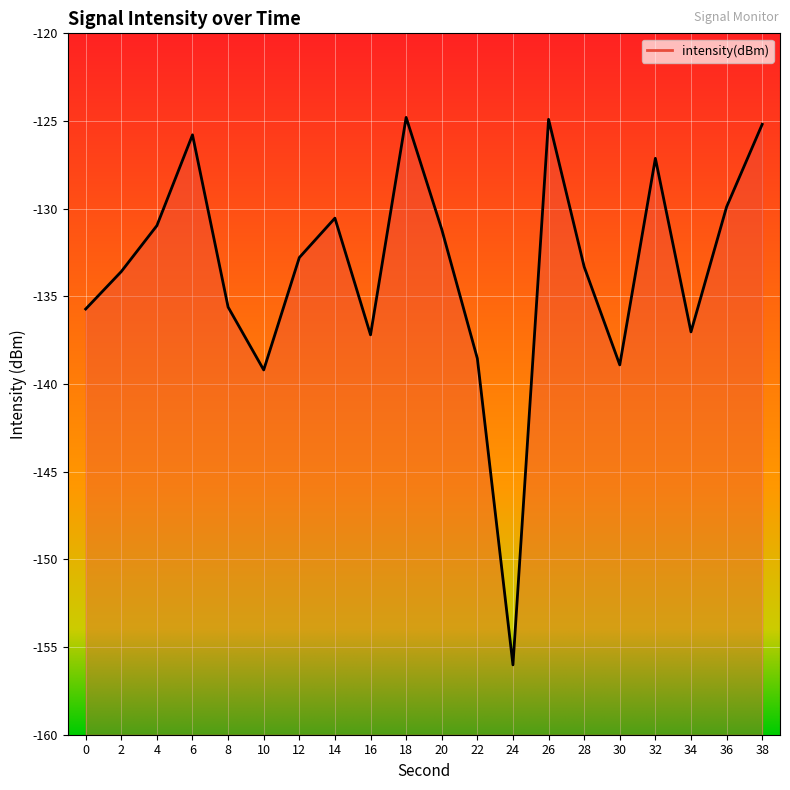

The chart shows a value of -156.0 at 24. True or false?

True